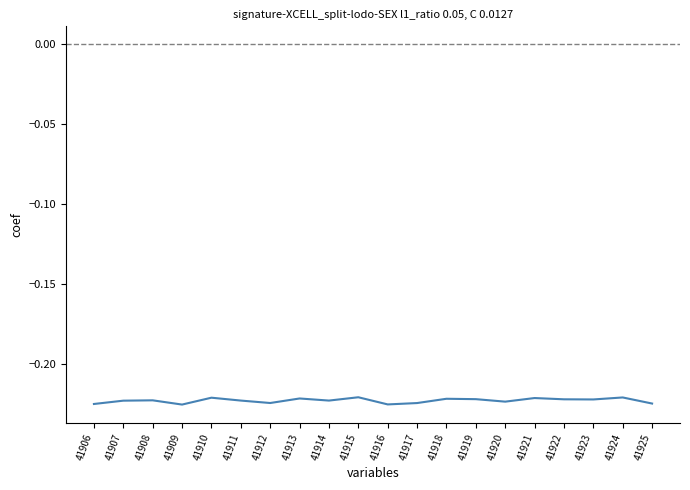

What is the sum of all values?

-4.5